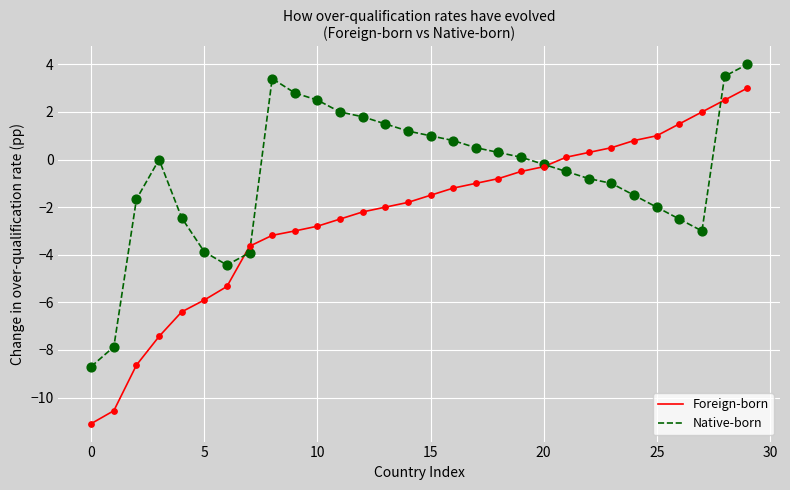

Which series has the largest total across all categories?

Native-born